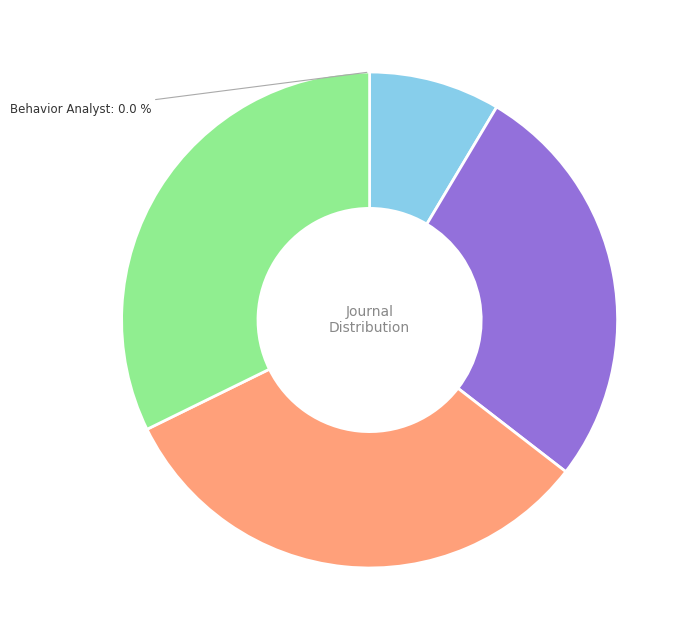

Combined, what portion of the pie is Contributions to Human Development and Perspectives on Behavior Science?

64.5%